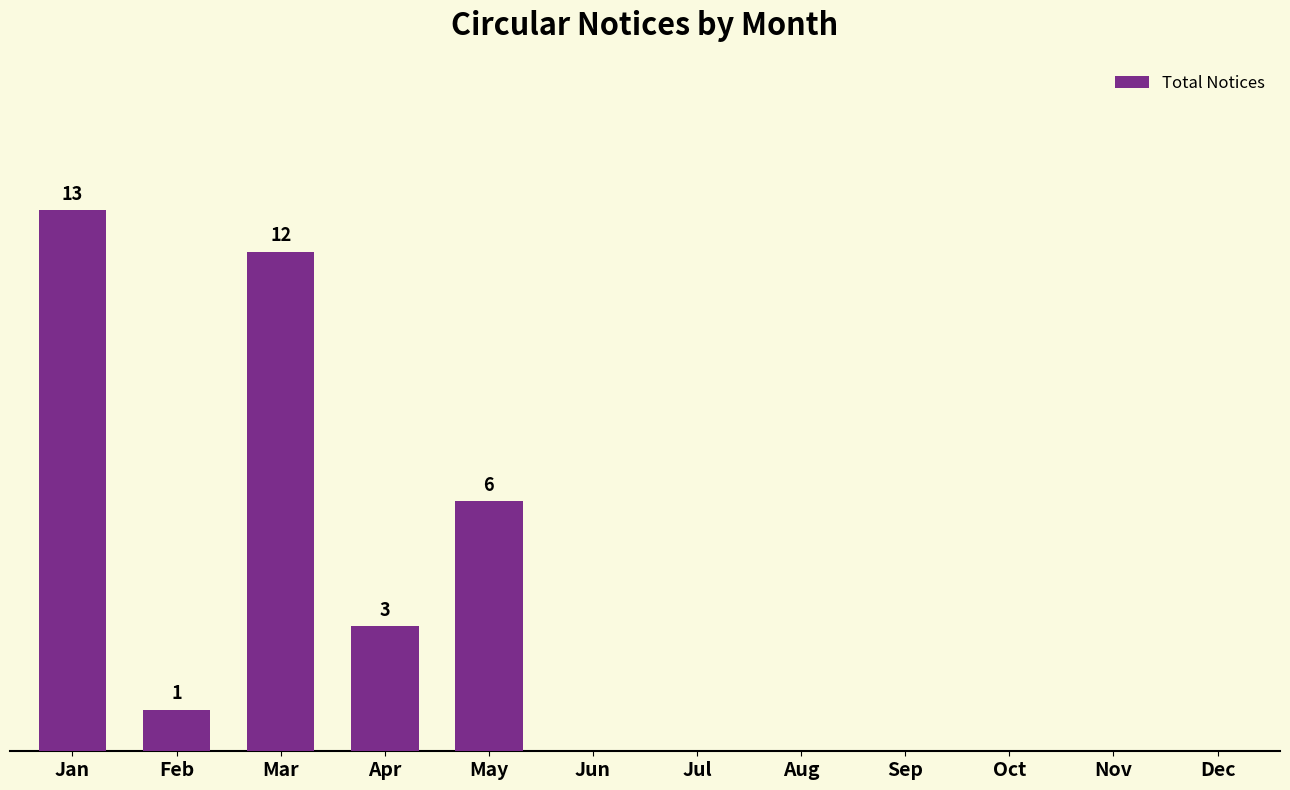

Does the chart contain stacked bars?

No